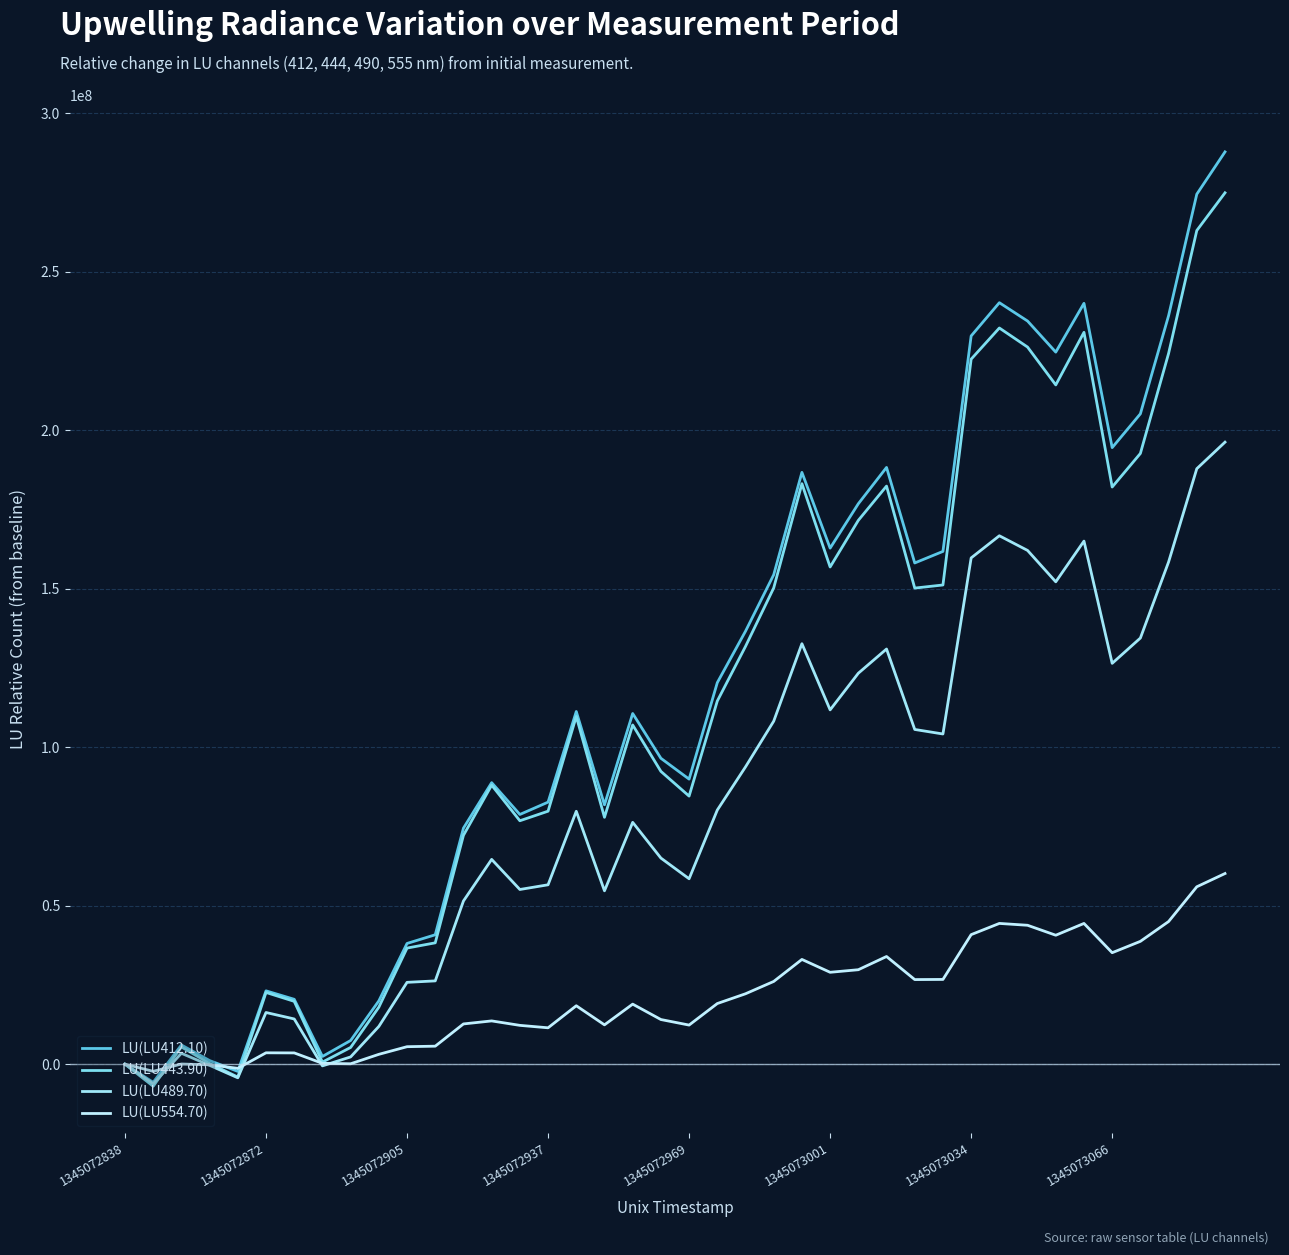

True or false: LU(LU443.90) and LU(LU489.70) intersect in this chart.

True